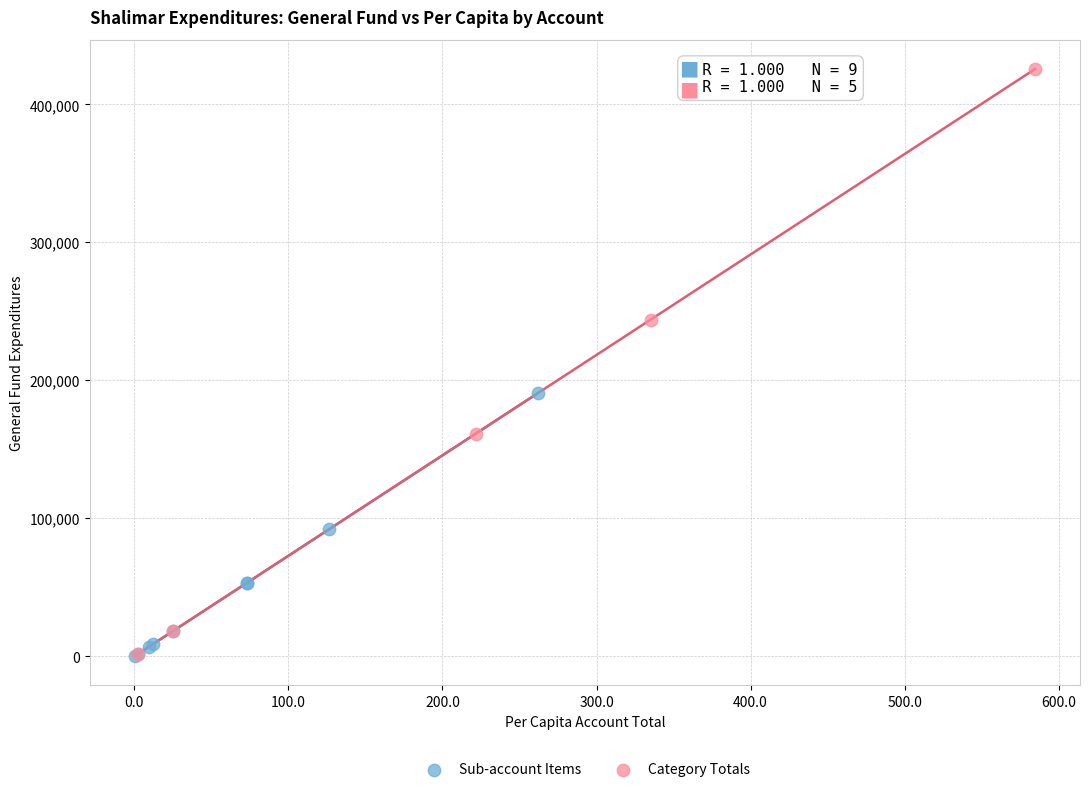

Which series has the widest spread of Y values?

Category Totals